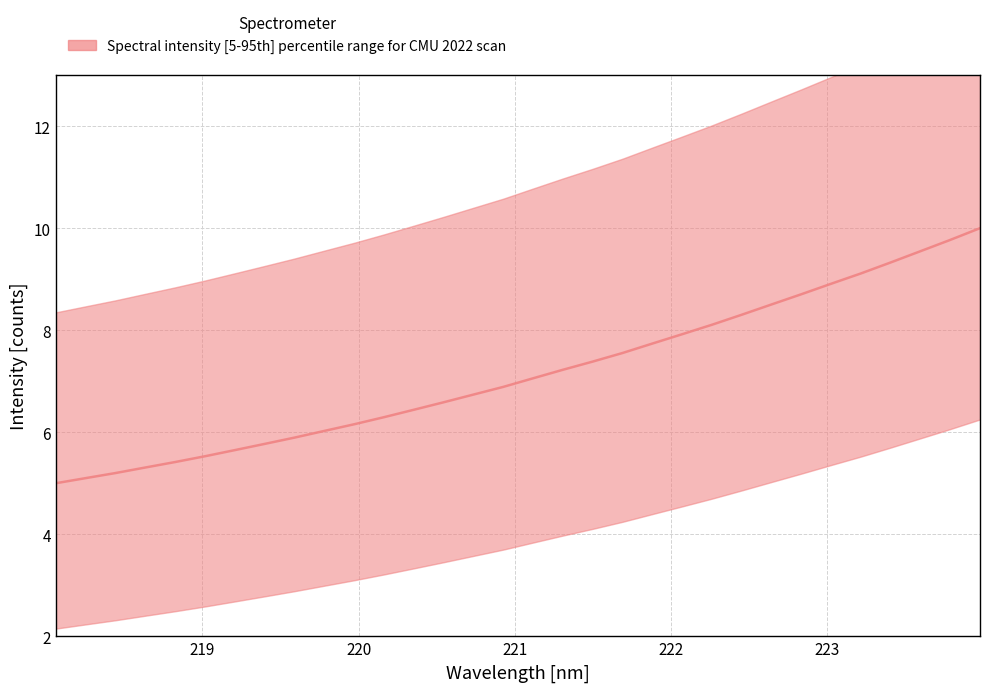

Count the number of categories in the chart.

32